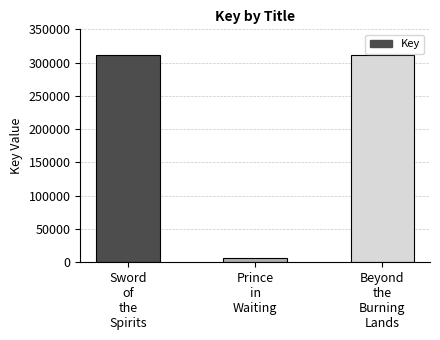

How many bars are there in total?

3